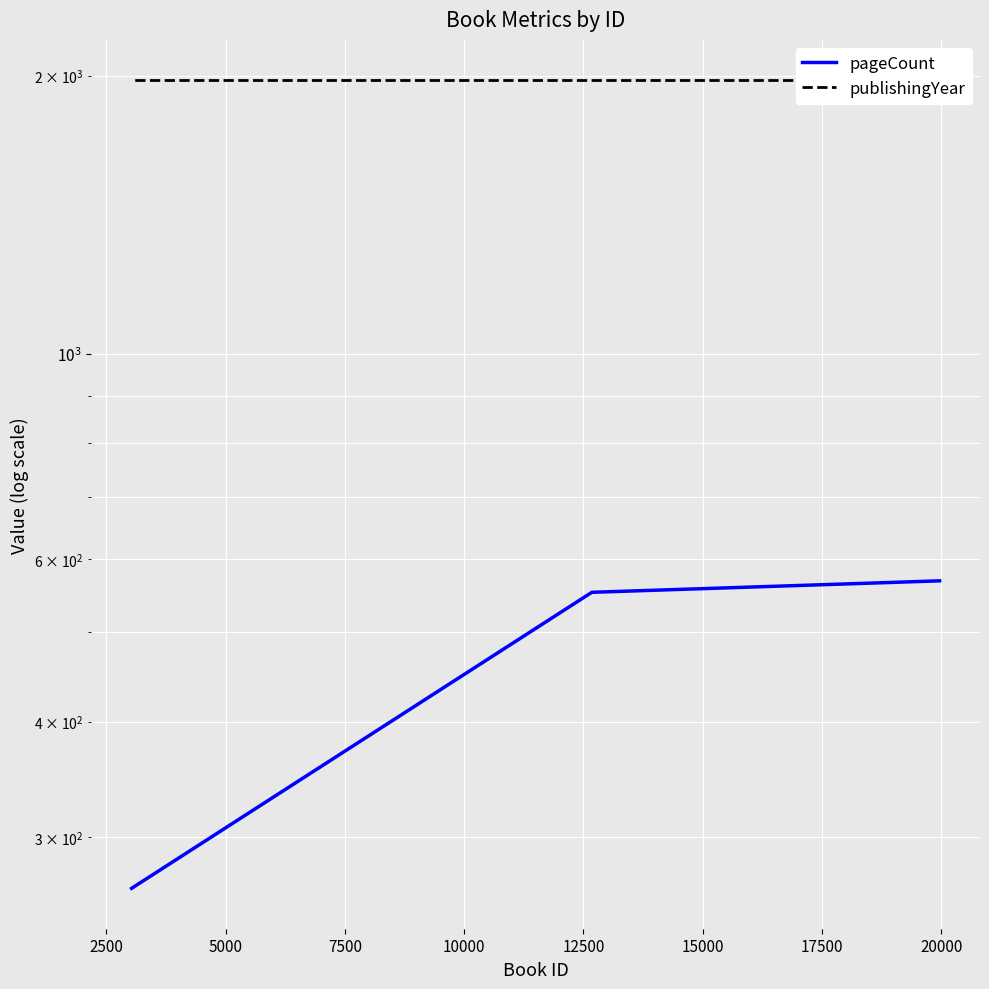

Rank the series by their average value, from highest to lowest.

publishingYear, pageCount